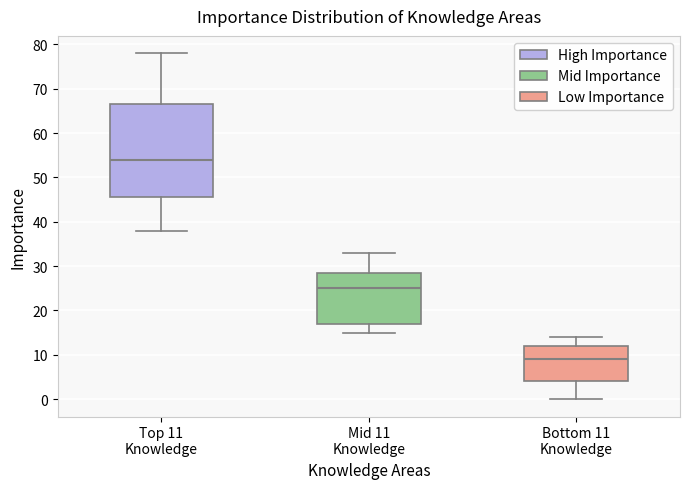

Which box has the highest median line?

Top 11 Knowledge